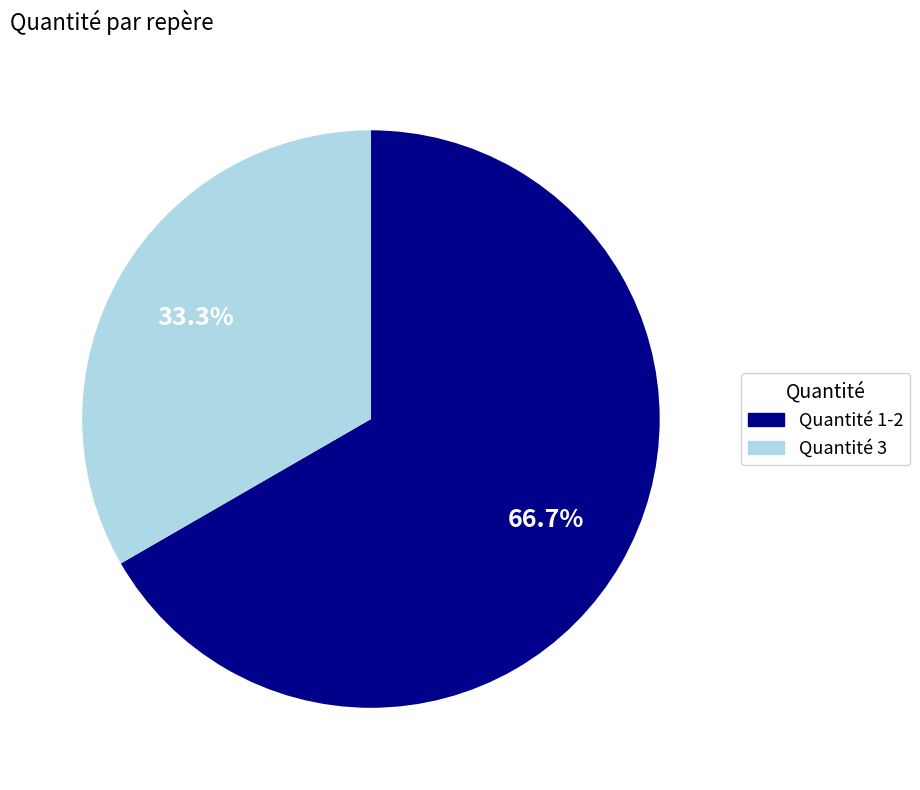

Which slice is the largest?

Quantité 1-2